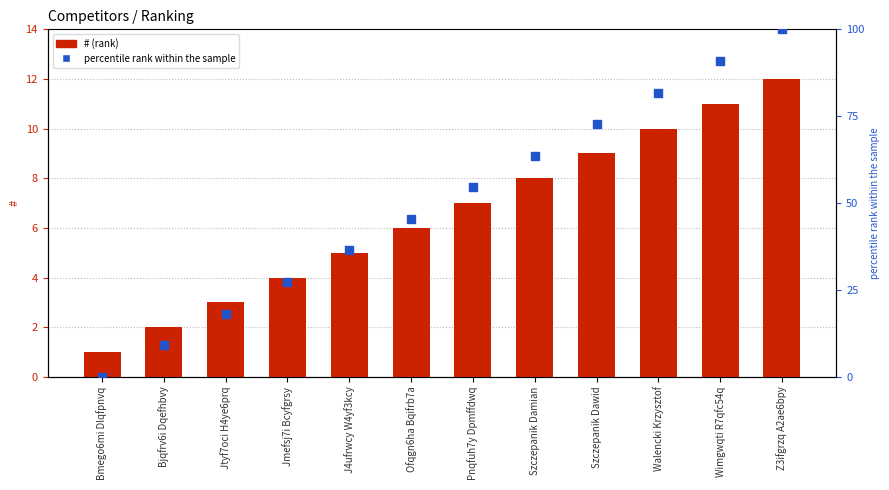

At which category is the sum across all series the highest?

Z3ifgrzq A2ae6bpy